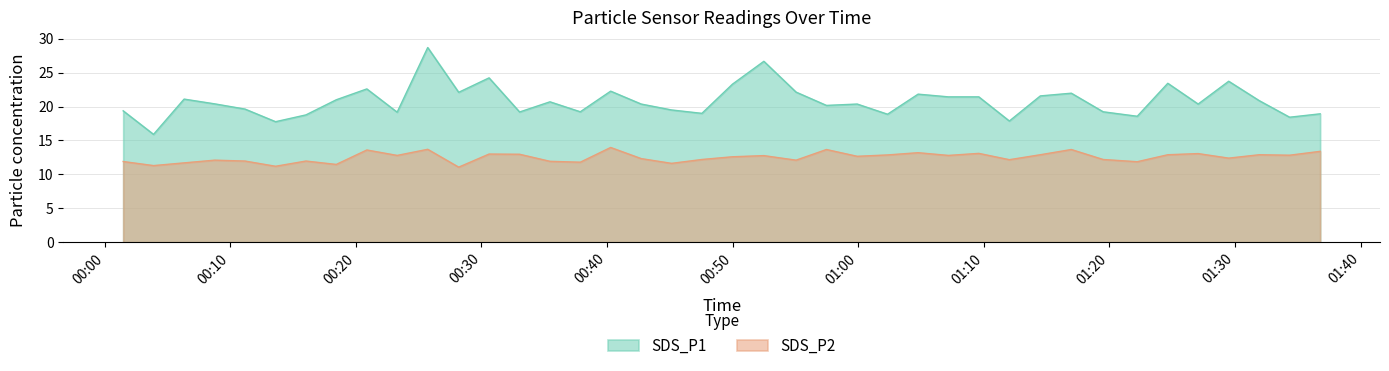

What is the difference between the highest and lowest values at 2021/11/01 01:16:58?

8.3